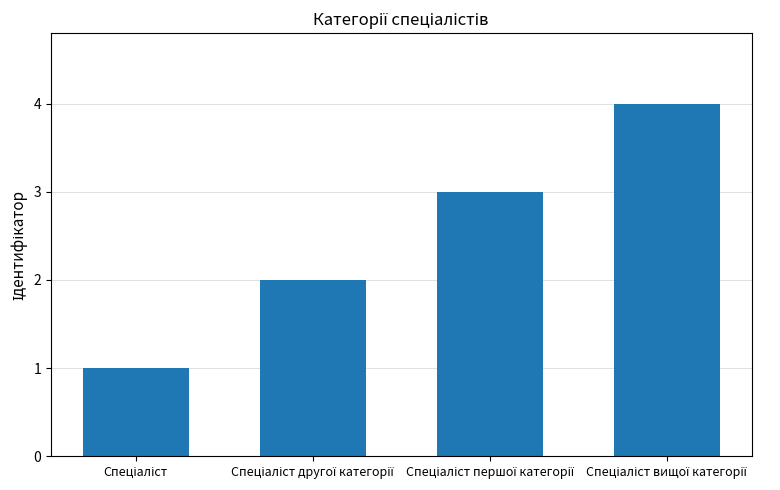

Reading right to left, list all the values displayed in this chart.

4	3	2	1